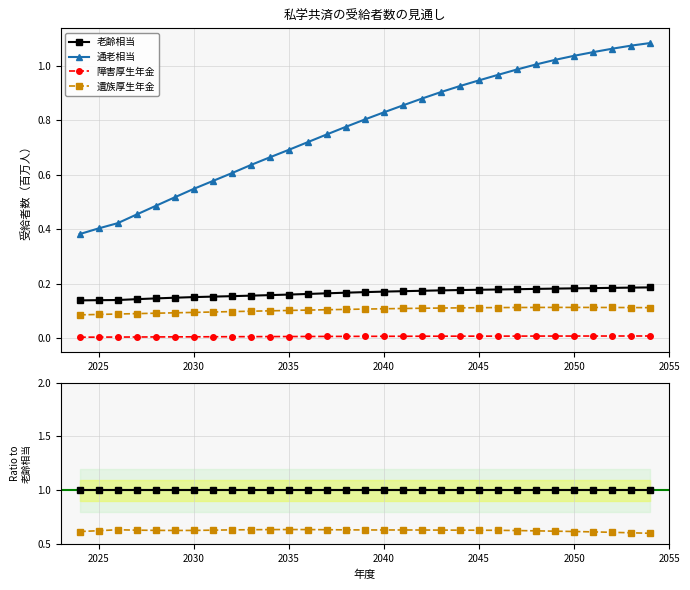

Rank the series by their maximum value, from highest to lowest.

通老相当, 老齢相当, 遺族厚生年金, 障害厚生年金